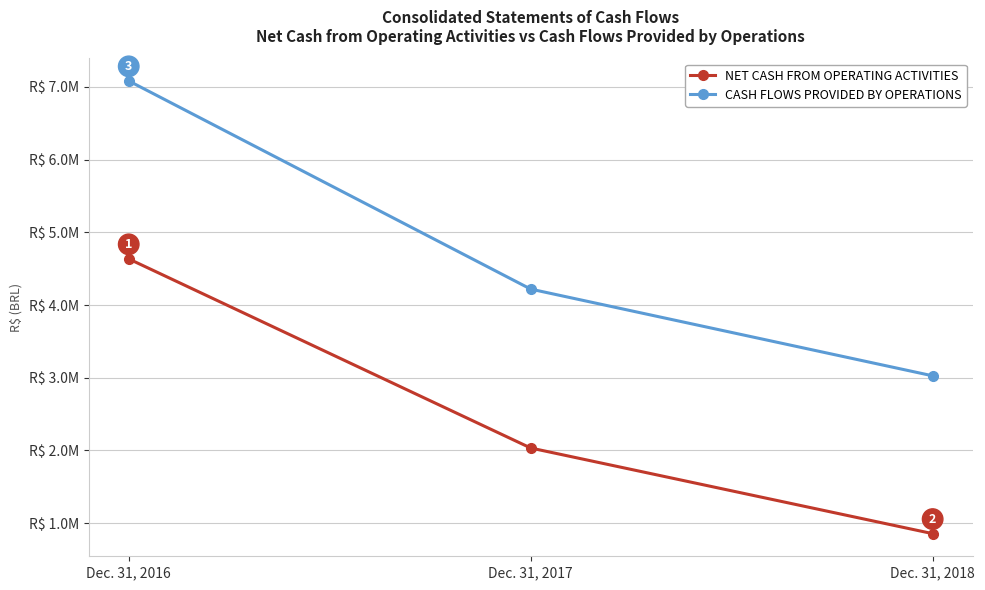

List the series in order of their peak value, highest first.

CASH FLOWS PROVIDED BY OPERATIONS, NET CASH FROM OPERATING ACTIVITIES